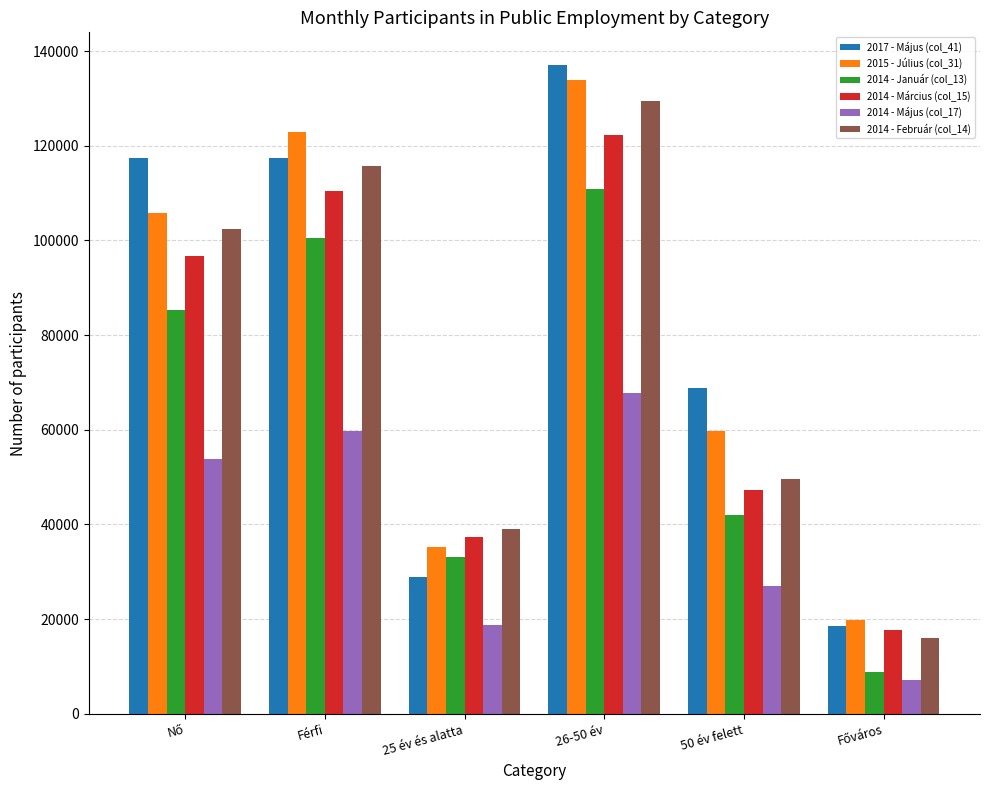

Is the value of 2014 - Március (col_15) at Férfi greater than the value of 2014 - Május (col_17) at 26-50 év?

Yes